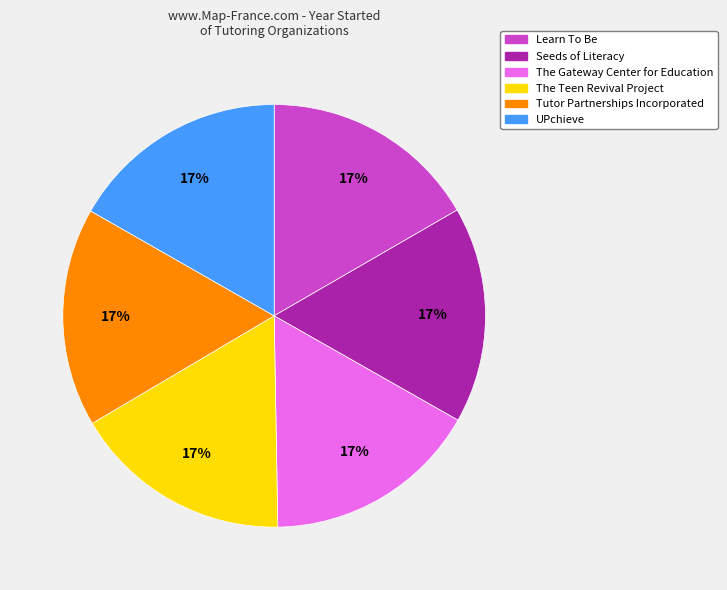

Do UPchieve and Seeds of Literacy together represent more than half of the pie?

No